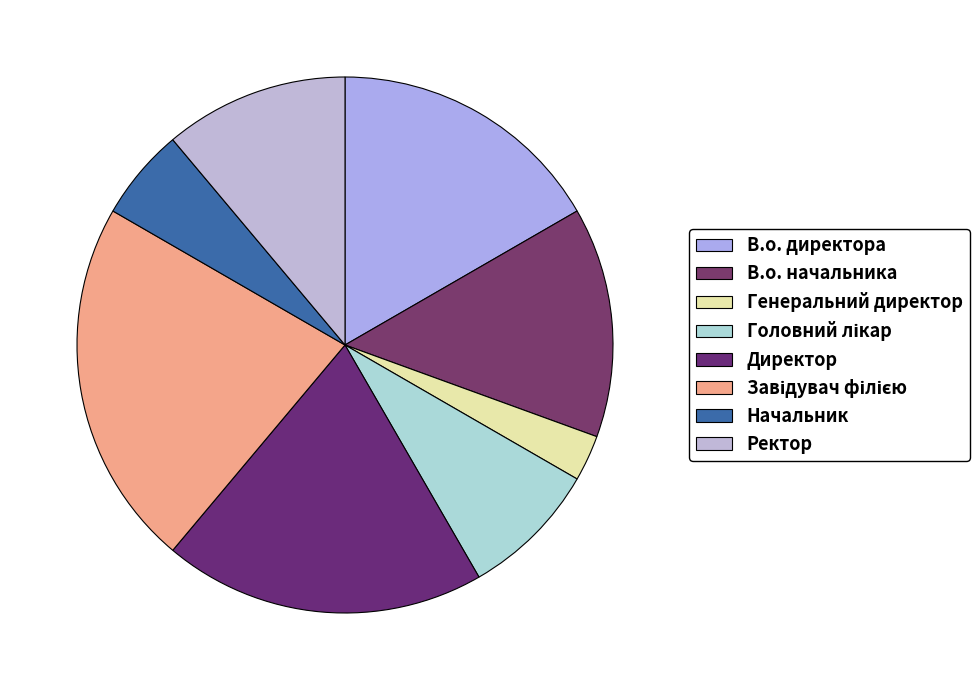

What is the change in value from В.о. директора to Директор?

+1